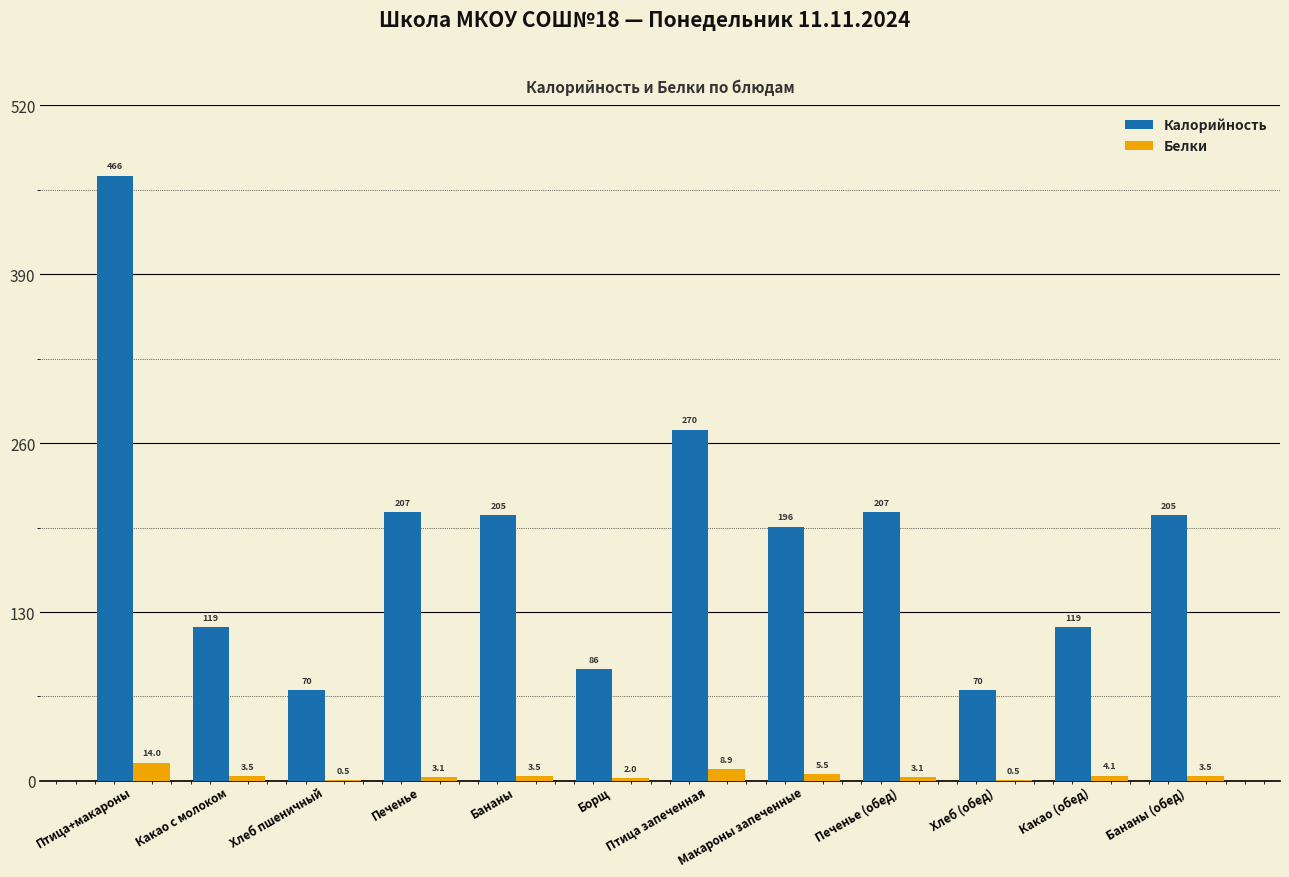

Count the number of data series in this chart.

2